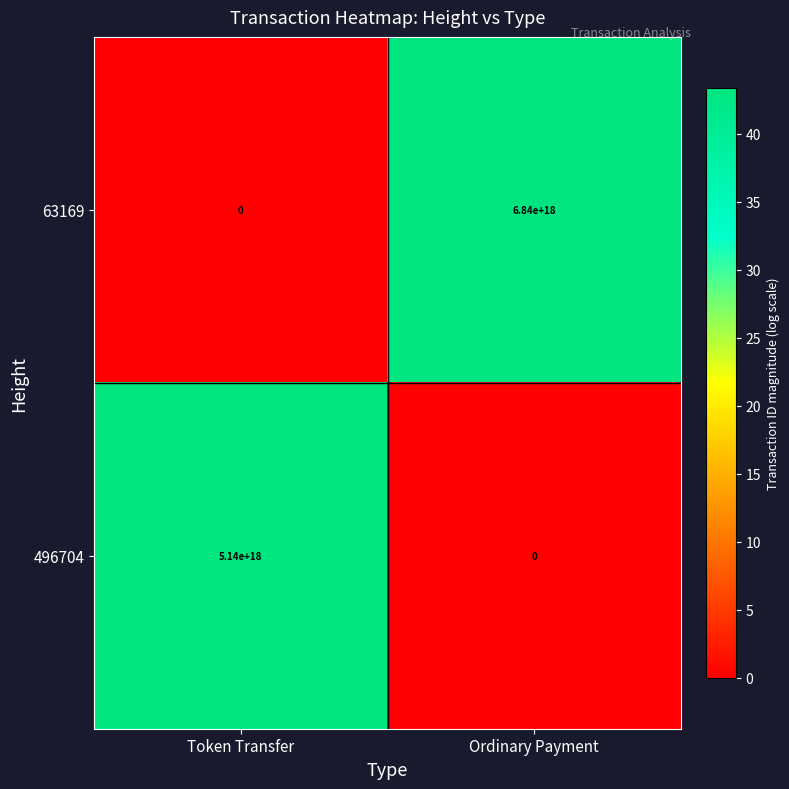

The 496704 series shows 3549012761272103936 at Token Transfer. True or false?

False